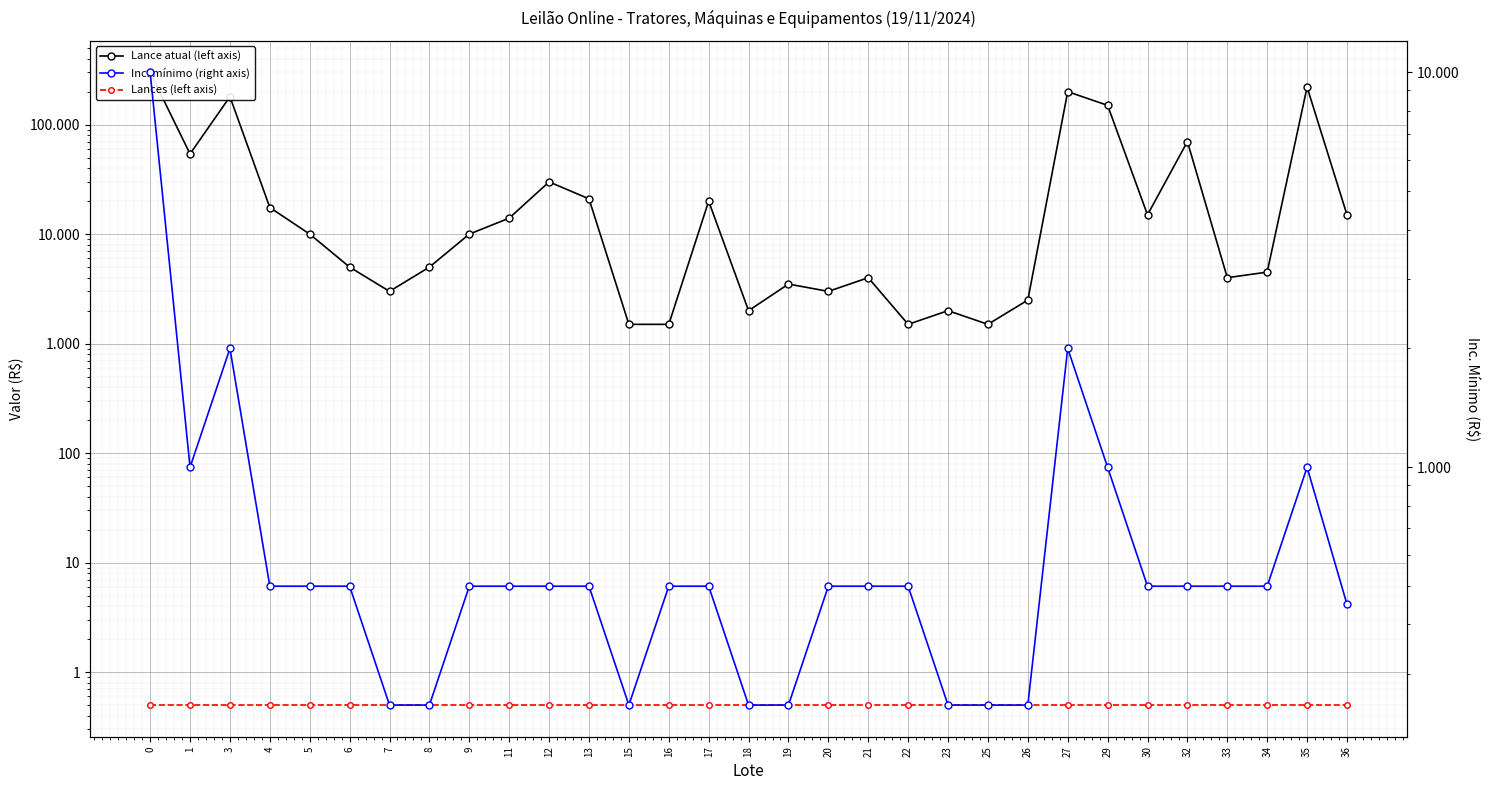

What is the value of the Inc. mínimo (right axis) point at the 27th from the left?

500.0